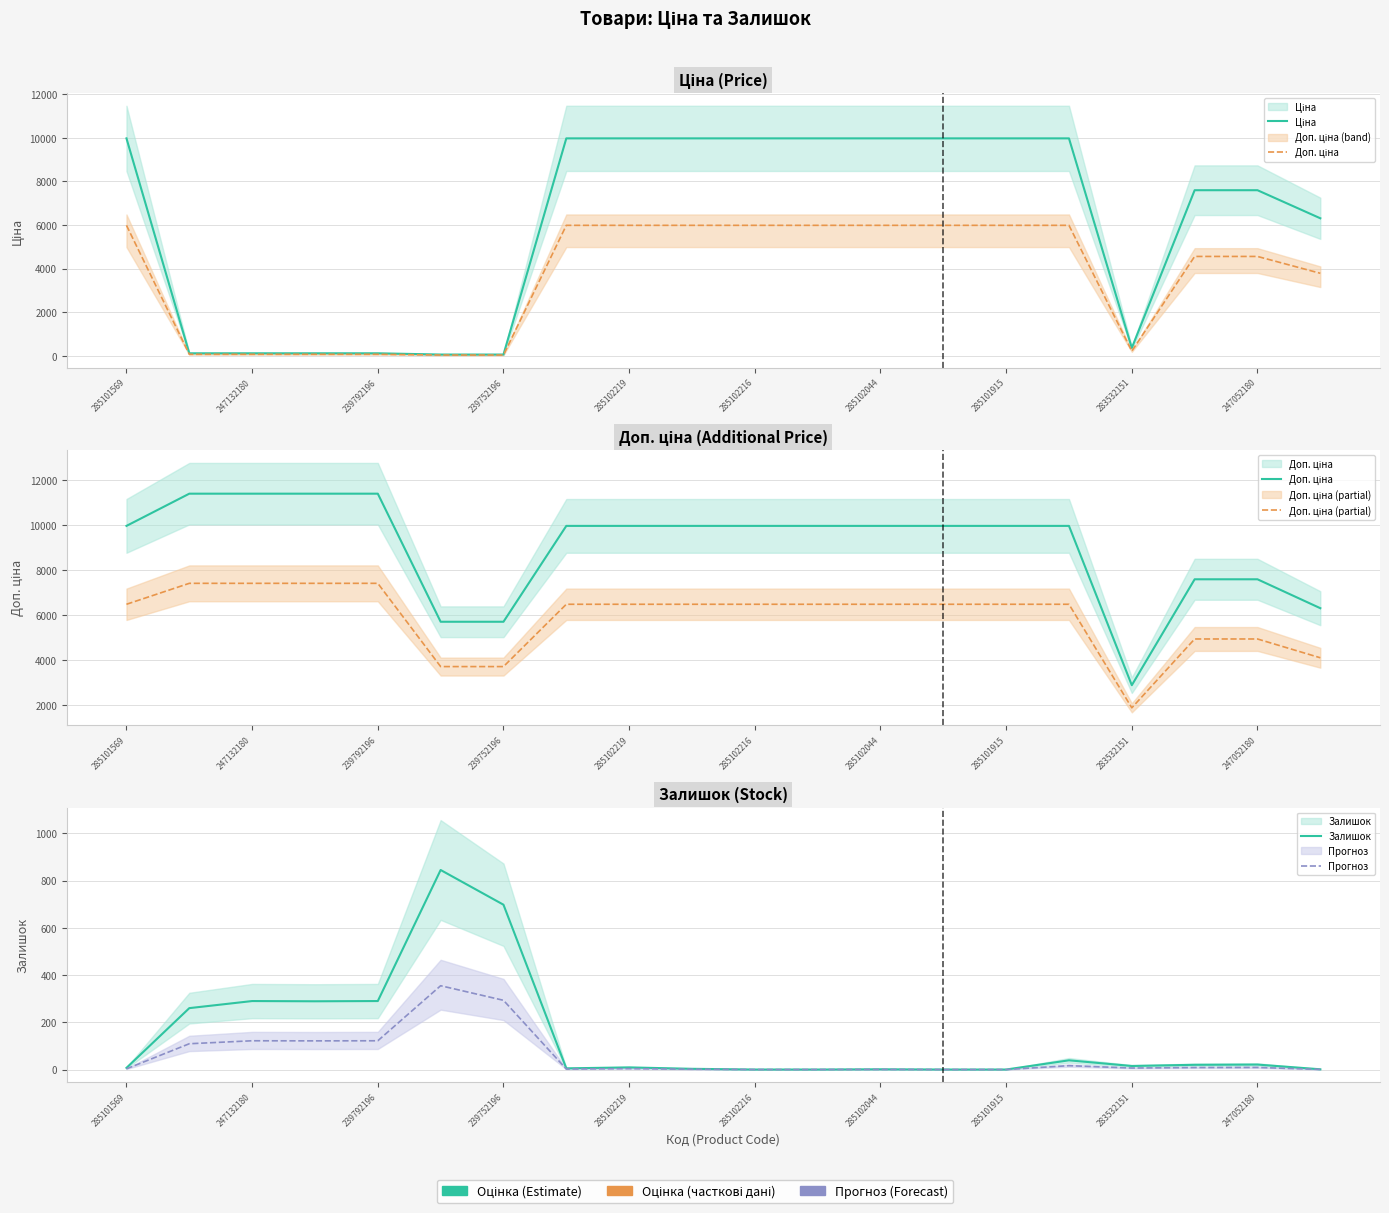

What are all the series names shown in the legend?

Ціна, Доп. ціна, Доп. ціна (partial), Залишок, Прогноз